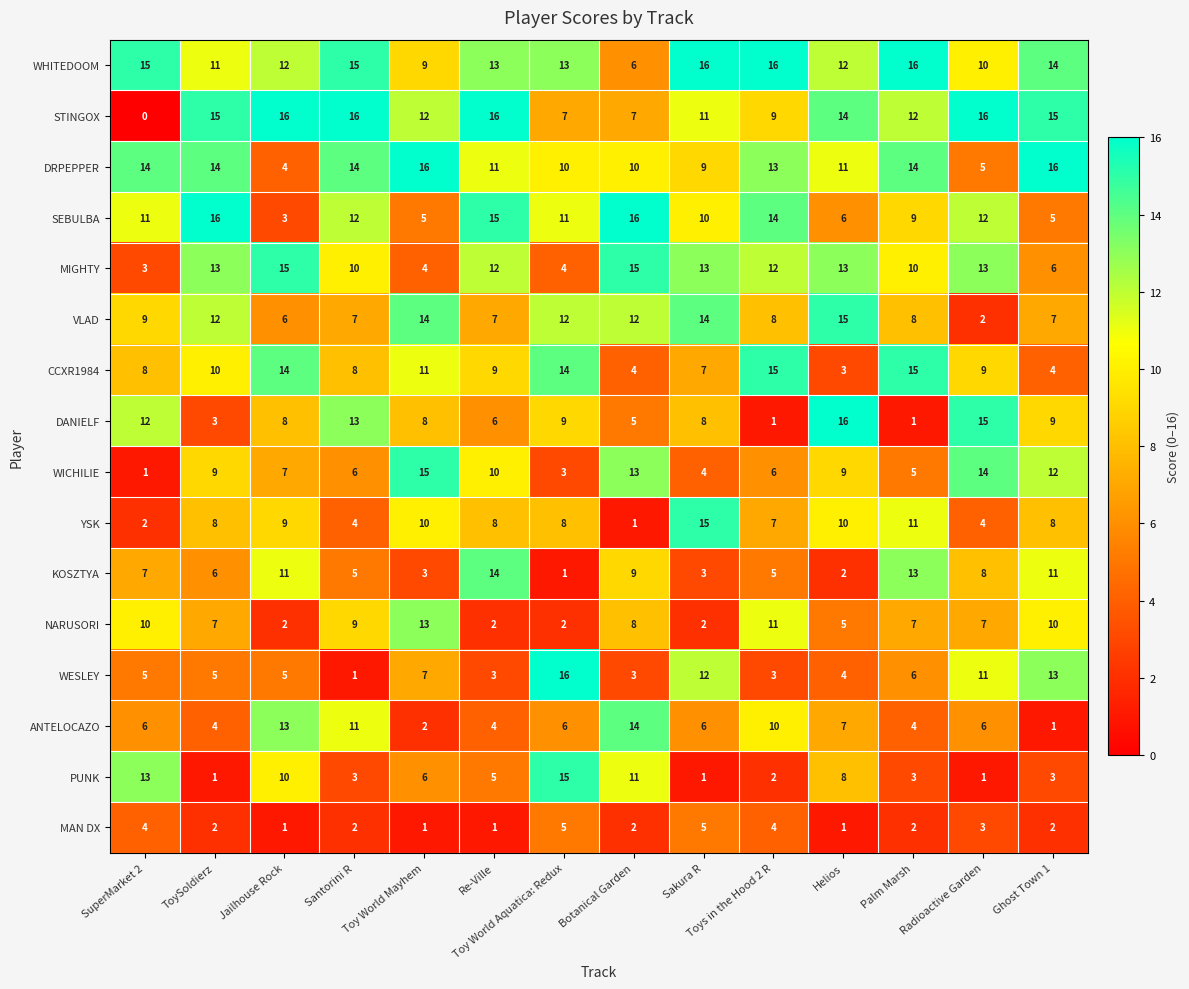

At how many categories does at least one series exceed 12?

14